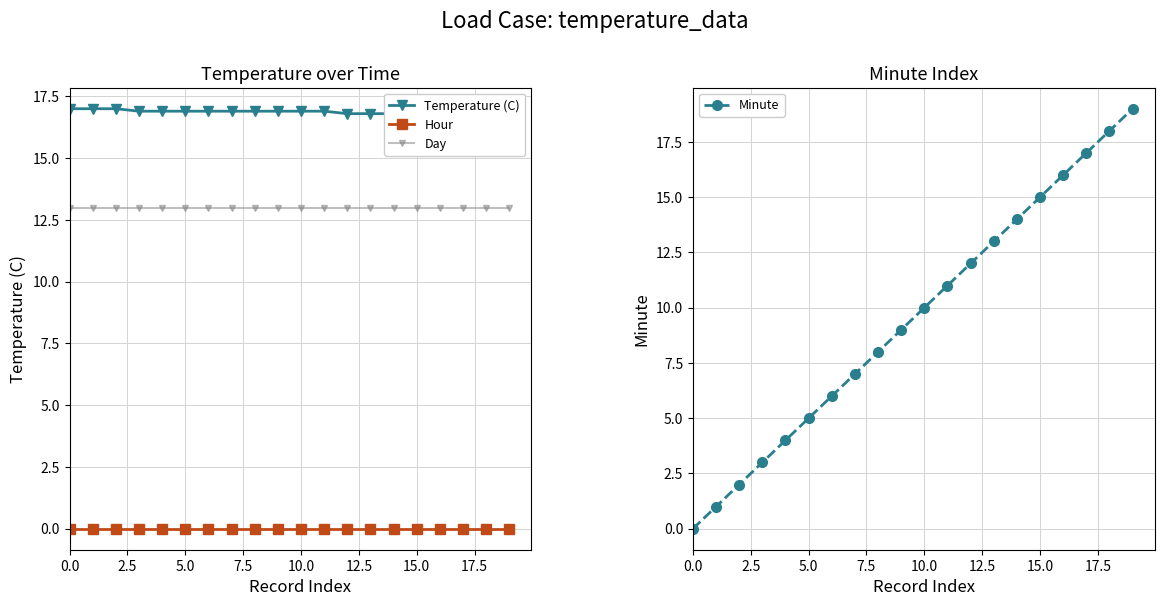

True or false: Hour has a value of 0 at 5.0.

True